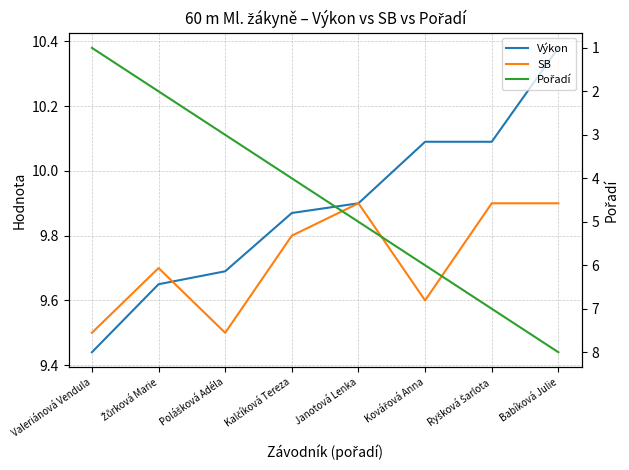

Reading left to right, transcribe all the data shown in this chart.

Výkon: Valeriánová Vendula=9.4	Žůrková Marie=9.7	Polášková Adéla=9.7	Kalčíková Tereza=9.9	Janotová Lenka=9.9	Kovářová Anna=10.1	Ryšková Šarlota=10.1	Babíková Julie=10.4
SB: Valeriánová Vendula=9.5	Žůrková Marie=9.7	Polášková Adéla=9.5	Kalčíková Tereza=9.8	Janotová Lenka=9.9	Kovářová Anna=9.6	Ryšková Šarlota=9.9	Babíková Julie=9.9
Pořadí: Valeriánová Vendula=1.0	Žůrková Marie=2.0	Polášková Adéla=3.0	Kalčíková Tereza=4.0	Janotová Lenka=5.0	Kovářová Anna=6.0	Ryšková Šarlota=7.0	Babíková Julie=8.0